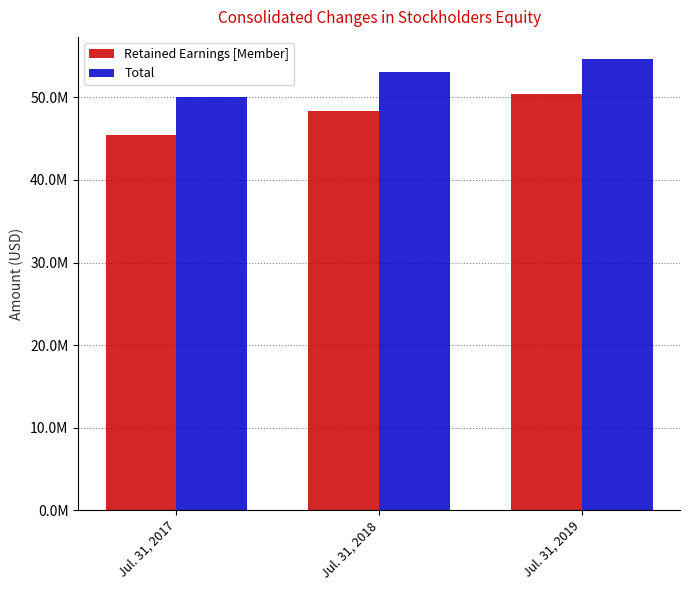

Which category has the highest value in the Retained Earnings [Member] series?

Jul. 31, 2019